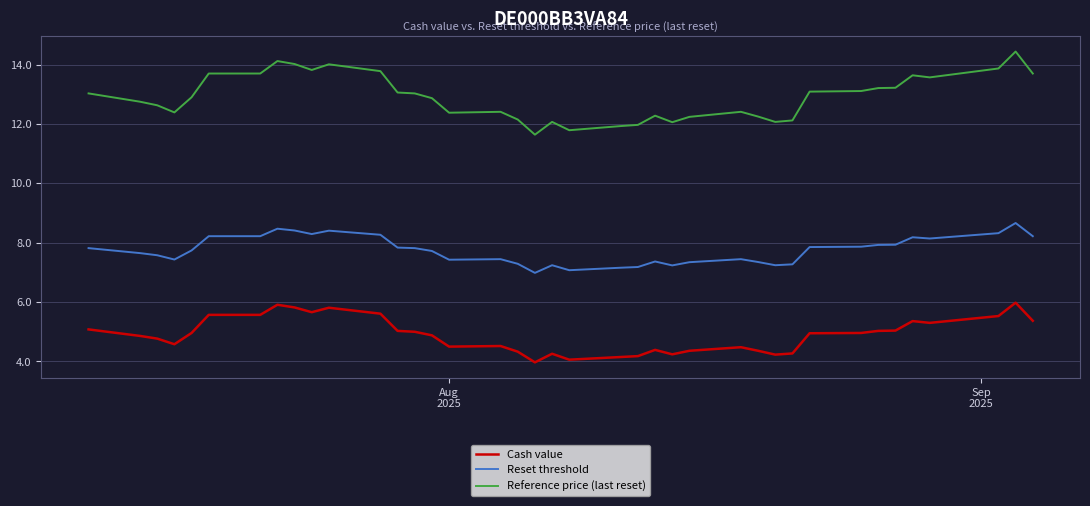

How many series are shown in this chart?

3